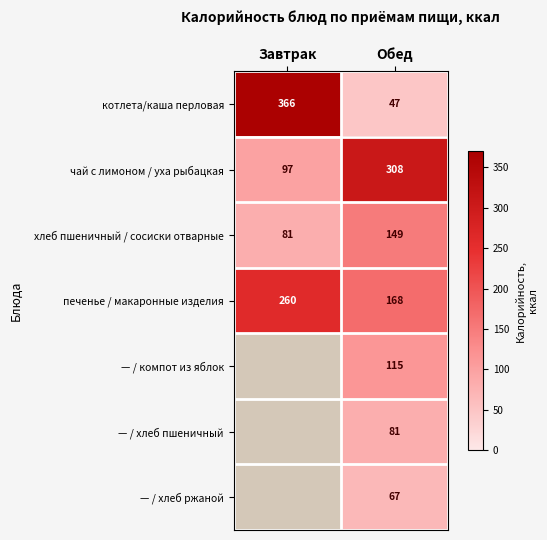

What is the difference between the highest and lowest values at Обед?

261.0